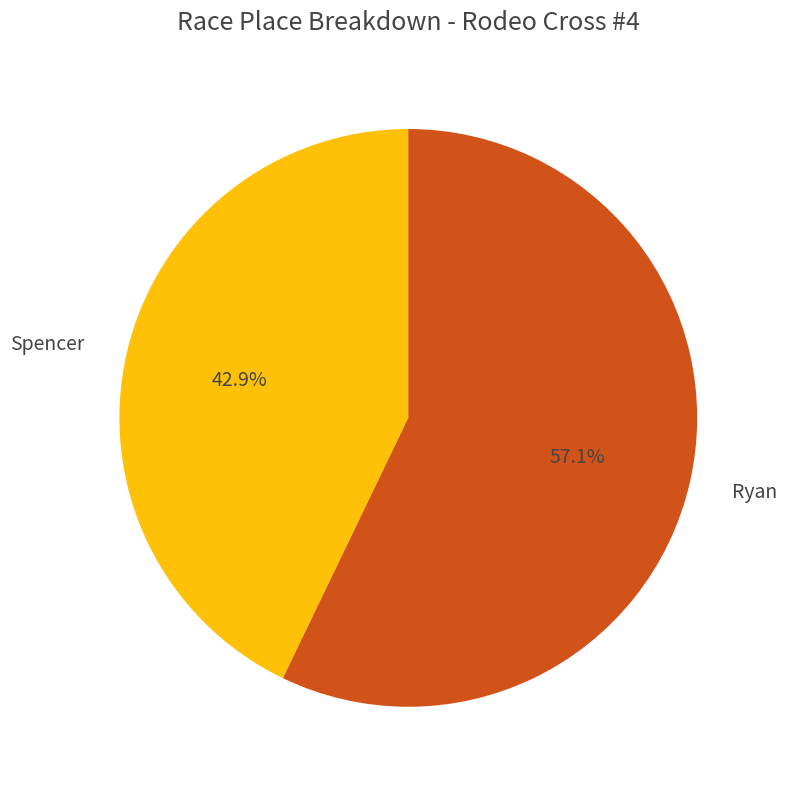

To the nearest percent, what portion does Spencer represent?

43%